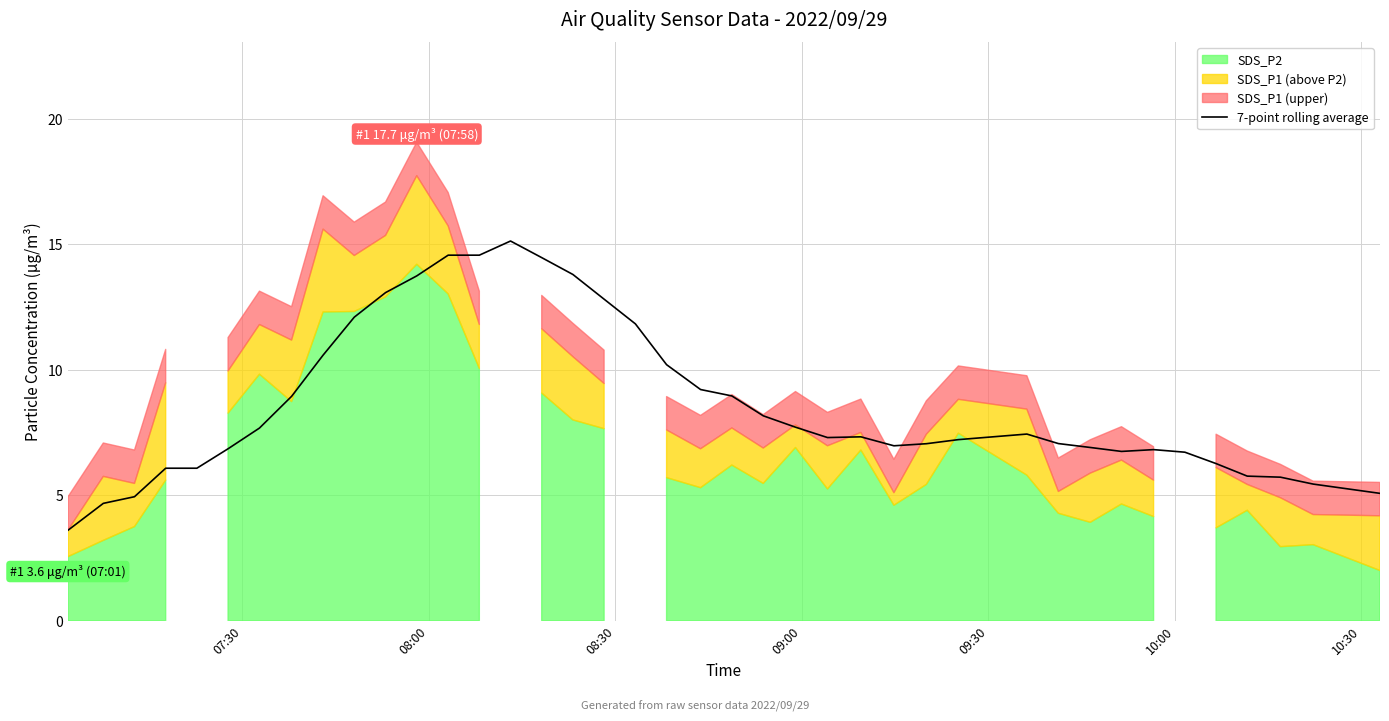

How many data points does each series have?

40